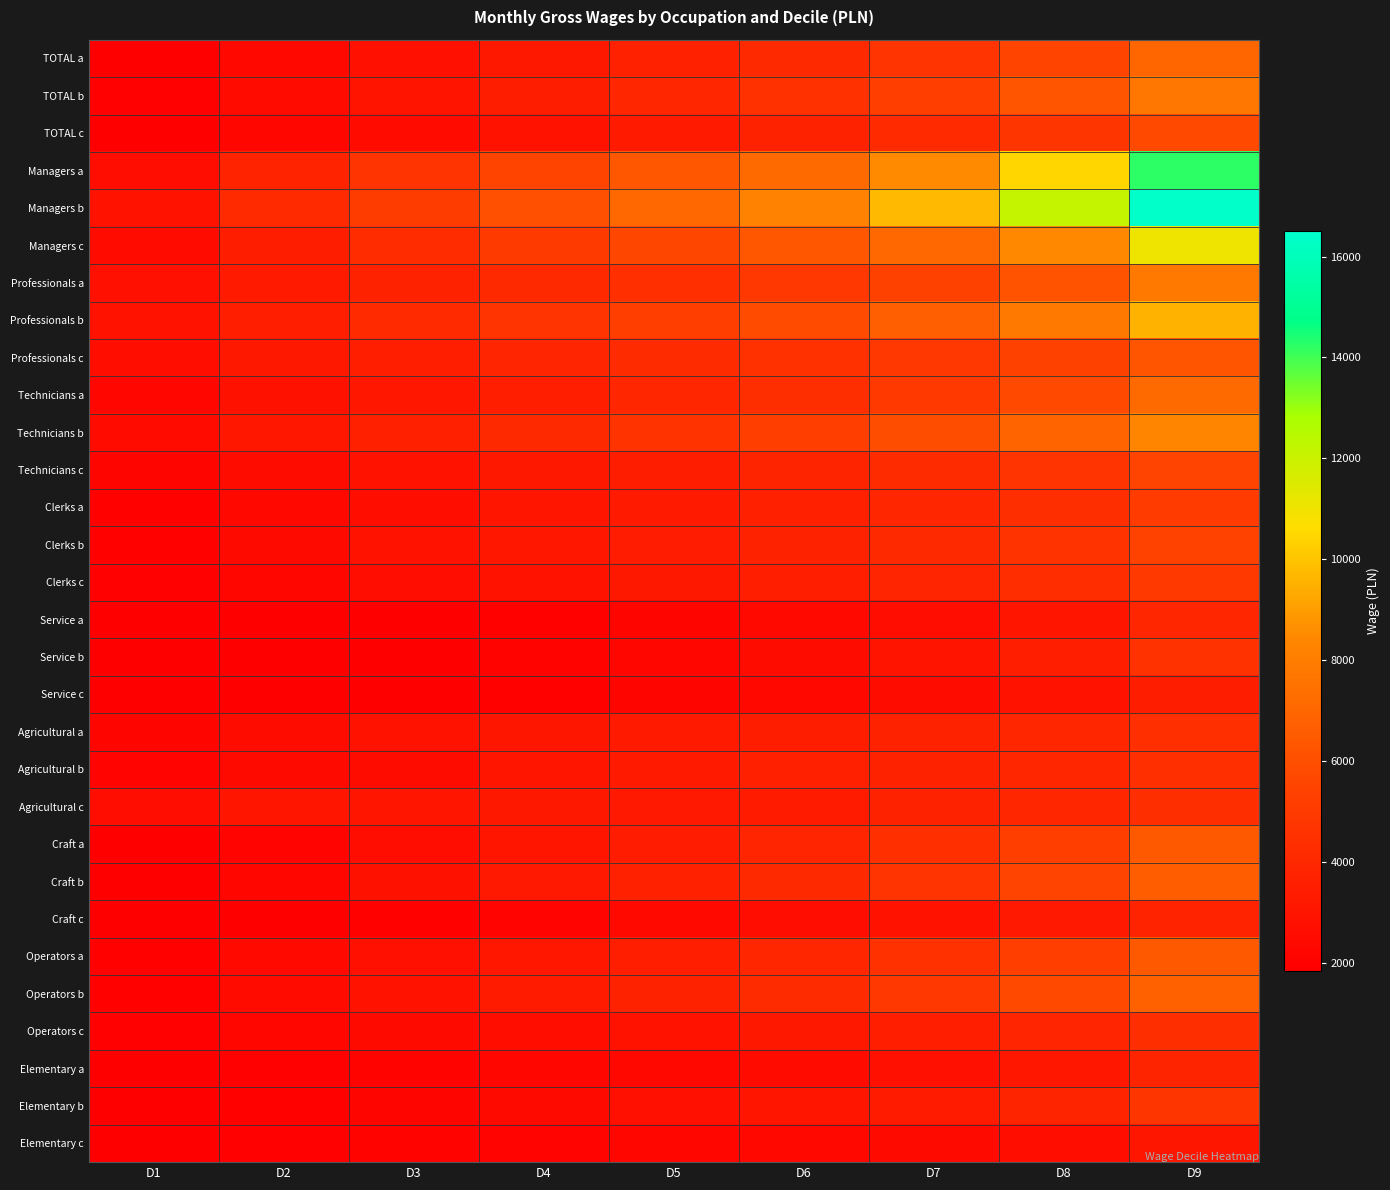

What is the greatest value displayed?

16434.1